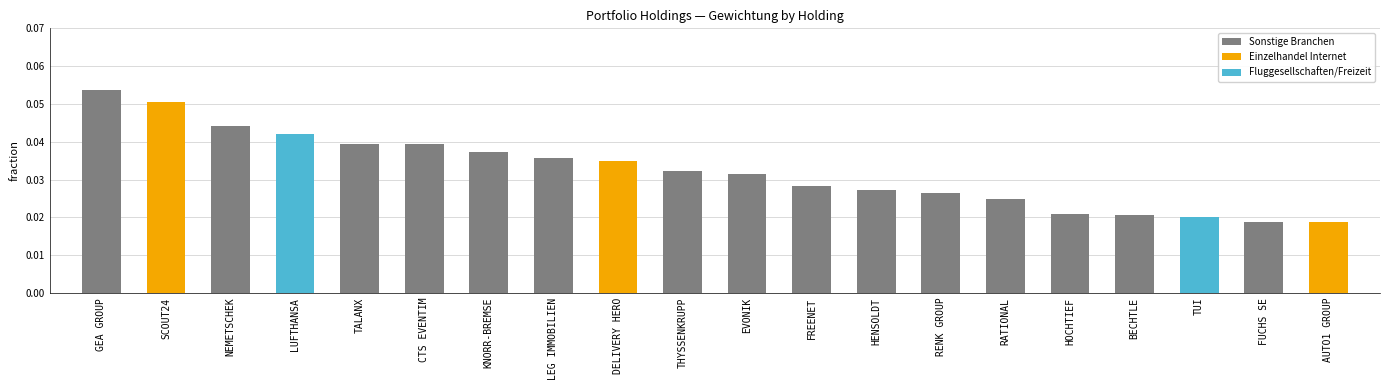

How many bars are there in total?

20